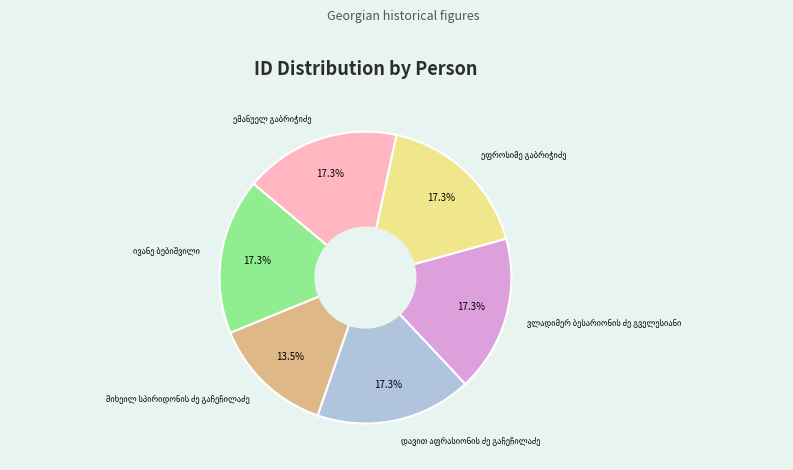

Does any single category account for the majority?

No